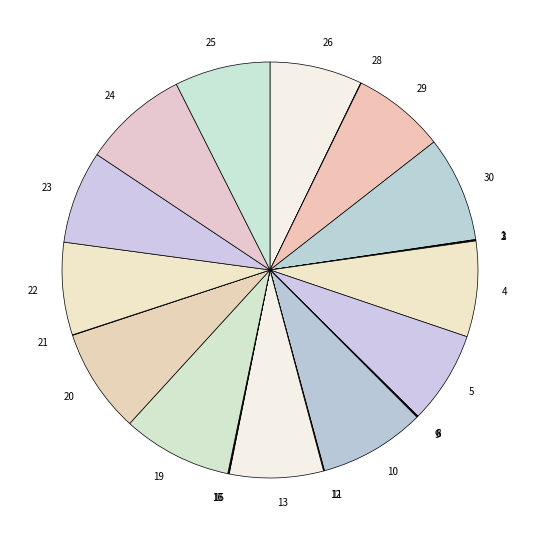

Does any single category account for the majority?

No